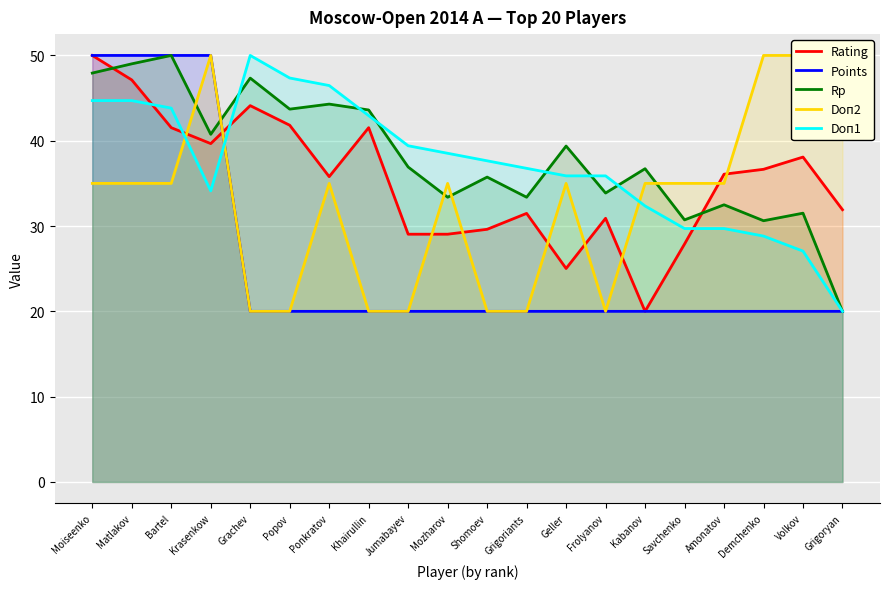

True or false: Points and Rating cross at least once.

True